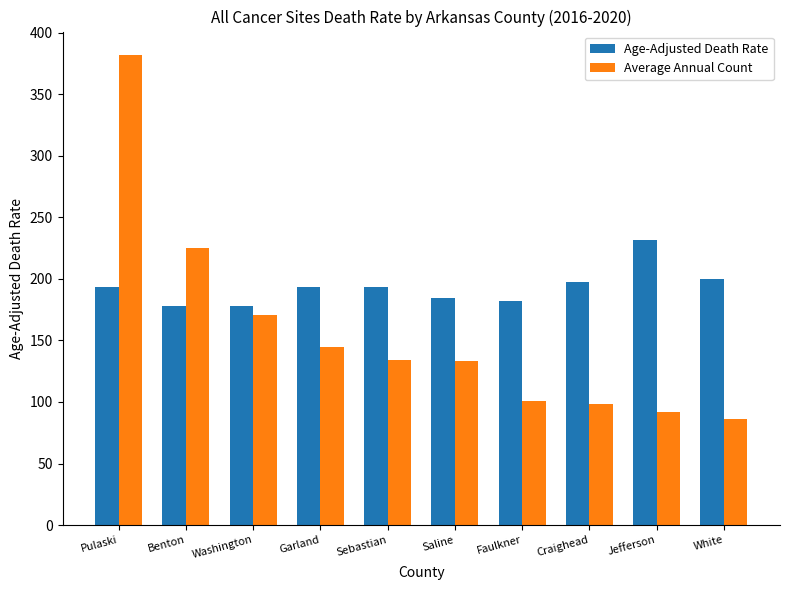

What is the lowest value of the Average Annual Count series?

86.0